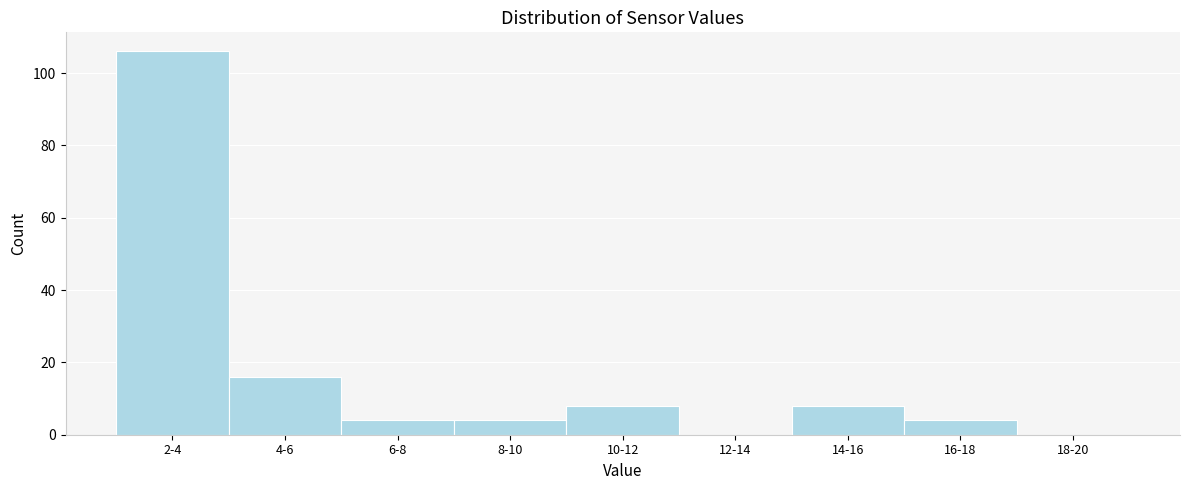

Reading left to right, extract all data points from this chart.

2-4=106	4-6=16	6-8=4	8-10=4	10-12=8	12-14=0	14-16=8	16-18=4	18-20=0